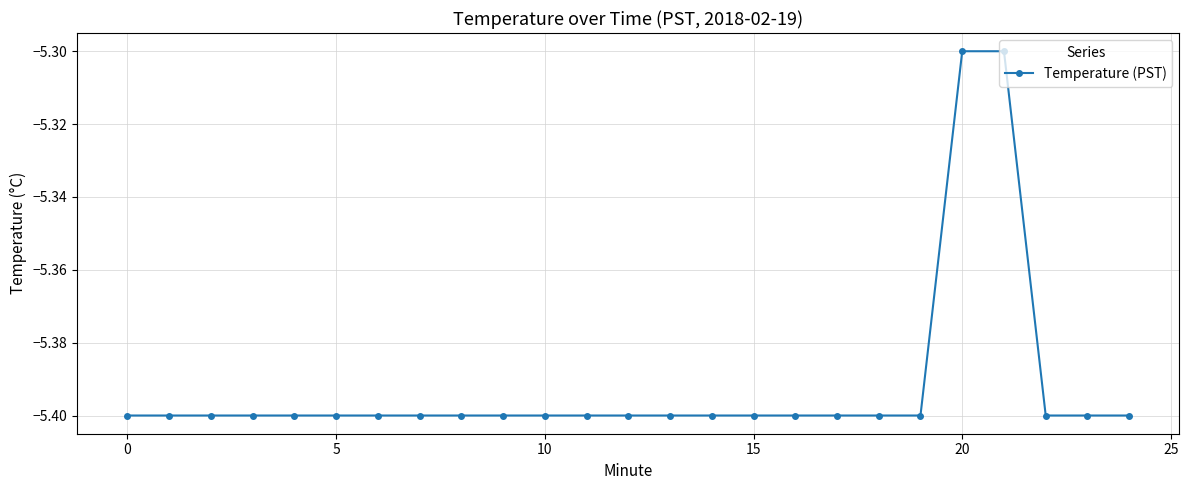

What is the sum of all values?

-134.8